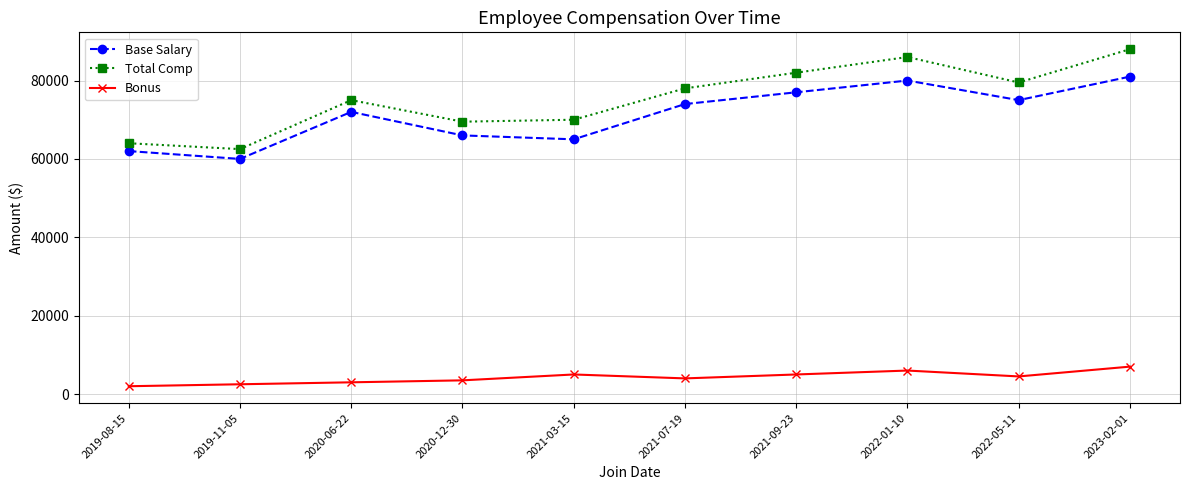

At which label does Base Salary reach its minimum?

2019-11-05